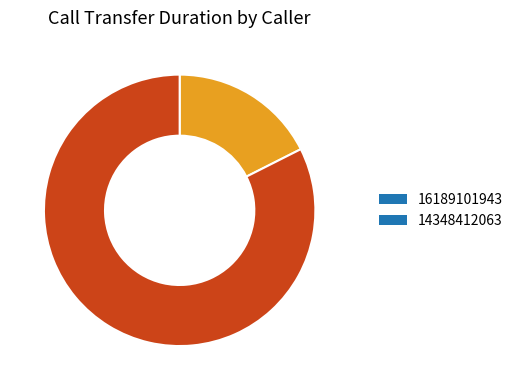

Is there any slice that represents more than half of the pie?

Yes